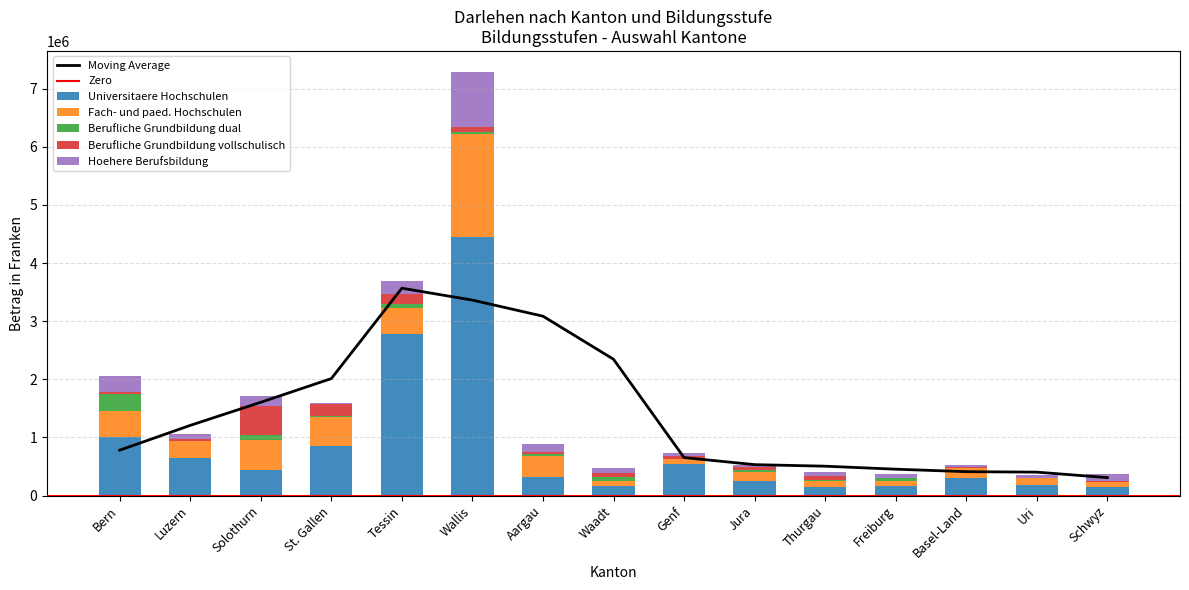

Reading right to left, extract all data points from this chart.

Universitaere Hochschulen: Schwyz=147500	Uri=177300	Basel-Land=294000	Freiburg=165900	Thurgau=141800	Jura=257145	Genf=538118	Waadt=163240	Aargau=327750	Wallis=4440050	Tessin=2787399	St. Gallen=856800	Solothurn=439200	Luzern=649900	Bern=1004600
Fach- und paed. Hochschulen: Schwyz=84000	Uri=124000	Basel-Land=175000	Freiburg=88700	Thurgau=107200	Jura=142230	Genf=98924	Waadt=81630	Aargau=360700	Wallis=1780250	Tessin=440300	St. Gallen=492350	Solothurn=511400	Luzern=290300	Bern=443824
Berufliche Grundbildung dual: Schwyz=0	Uri=0	Basel-Land=0	Freiburg=41200	Thurgau=15300	Jura=32235	Genf=0	Waadt=75845	Aargau=30000	Wallis=34600	Tessin=61400	St. Gallen=11750	Solothurn=99600	Luzern=4600	Bern=305761
Berufliche Grundbildung vollschulisch: Schwyz=25000	Uri=0	Basel-Land=21000	Freiburg=10000	Thurgau=66055	Jura=53325	Genf=51186	Waadt=71850	Aargau=26500	Wallis=82050	Tessin=184950	St. Gallen=209750	Solothurn=494200	Luzern=32100	Bern=28200
Hoehere Berufsbildung: Schwyz=113500	Uri=46500	Basel-Land=28000	Freiburg=70000	Thurgau=72650	Jura=32650	Genf=36354	Waadt=89990	Aargau=142600	Wallis=946400	Tessin=213667	St. Gallen=18450	Solothurn=162000	Luzern=88700	Bern=274200